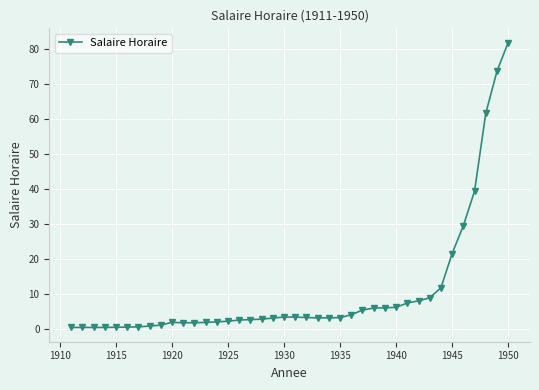

What is the average value?

10.4